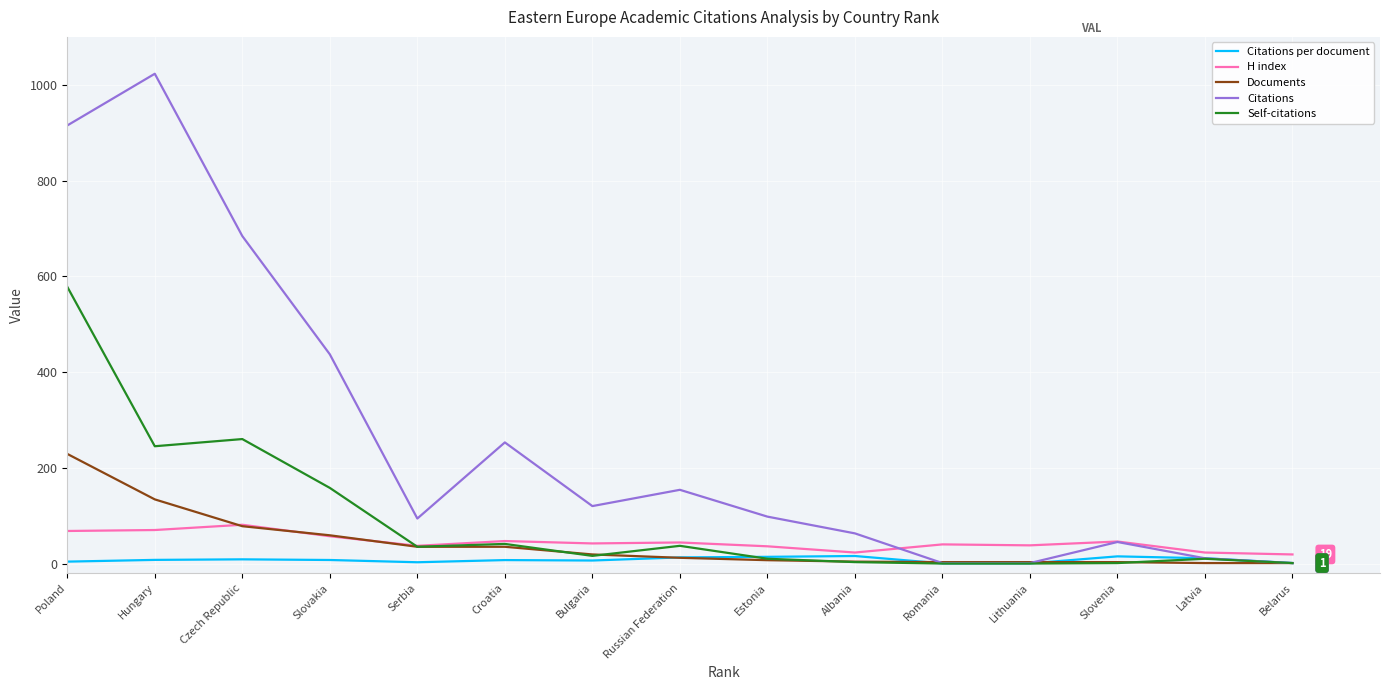

List the series in order of their peak value, lowest first.

Citations per document, H index, Documents, Self-citations, Citations